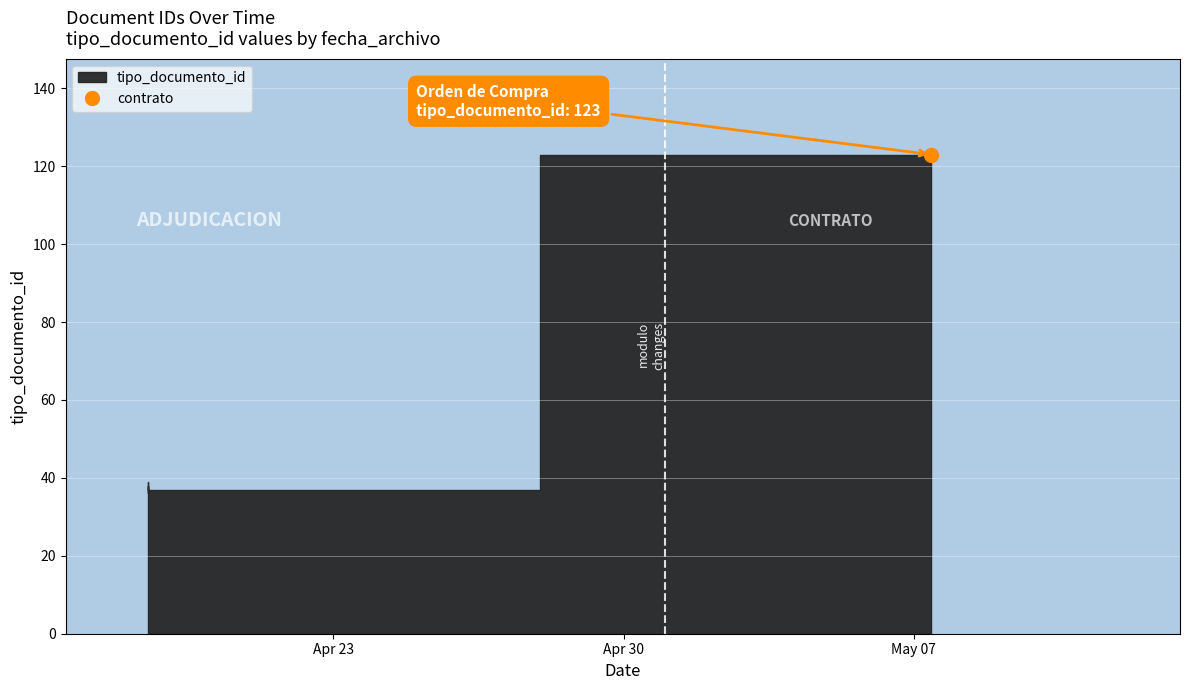

How many lines are shown in the chart?

1